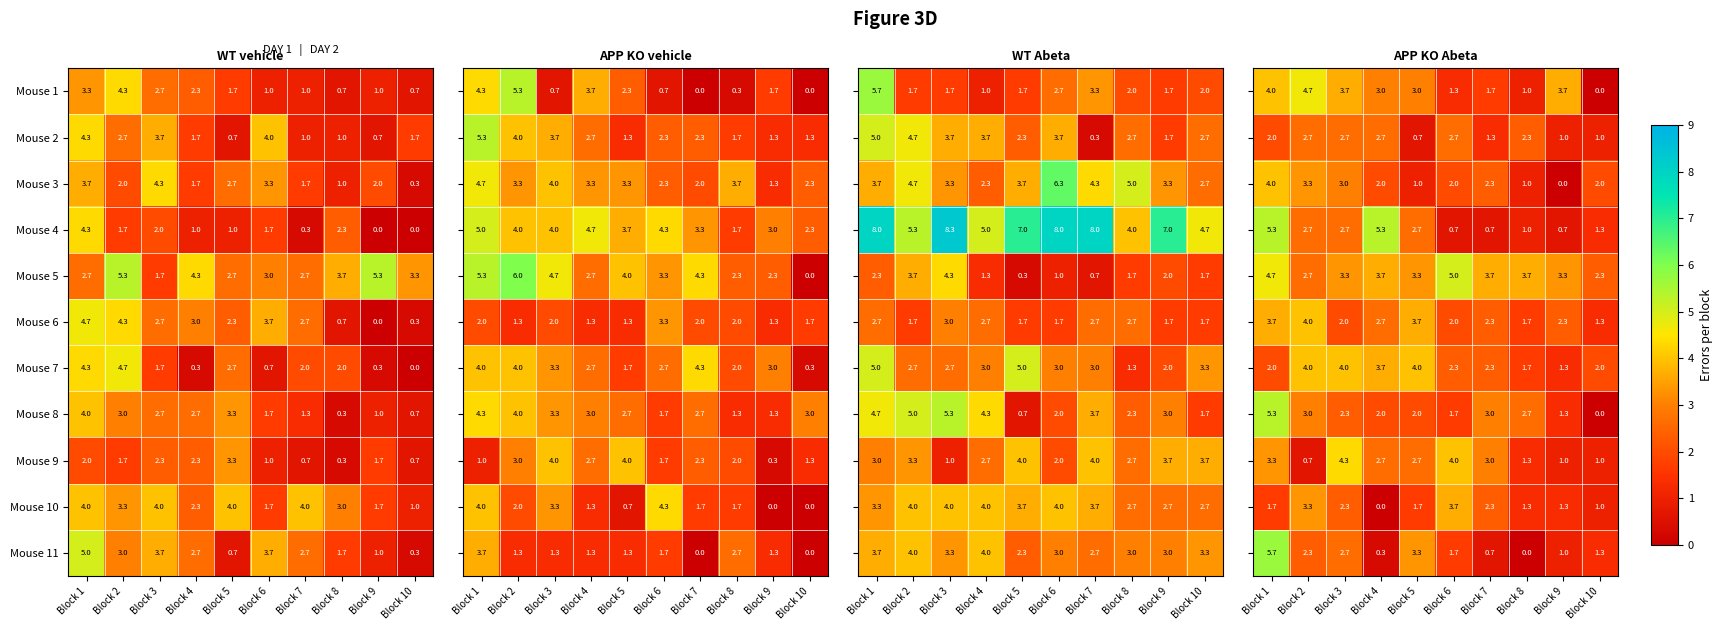

What is the minimum value for Mouse 9?

0.3